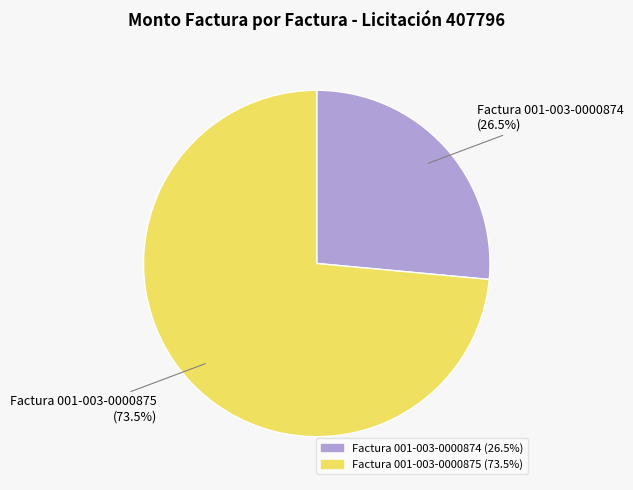

Is there any slice that represents more than half of the pie?

Yes